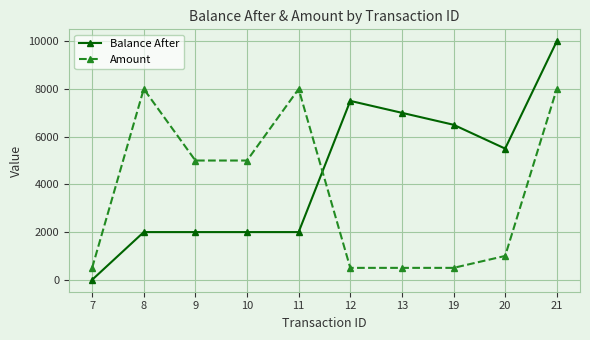

At how many categories does at least one series exceed 678?

9